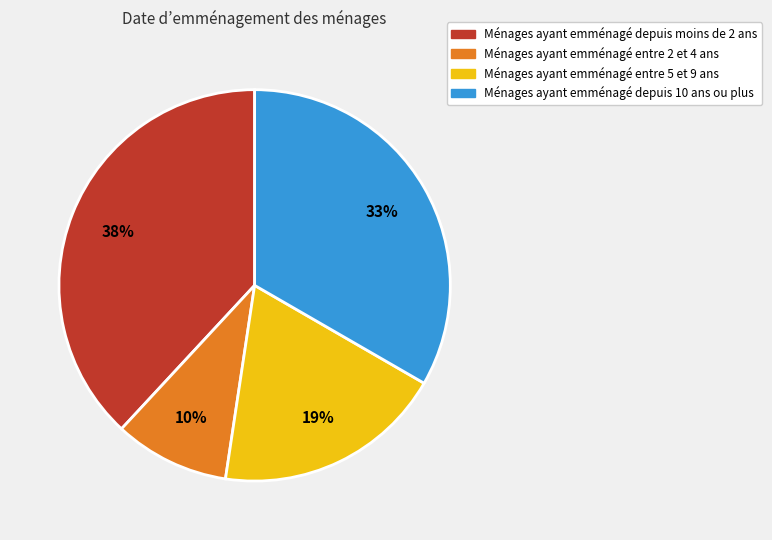

Does Ménages ayant emménagé depuis 10 ans ou plus represent more than half of the total?

No